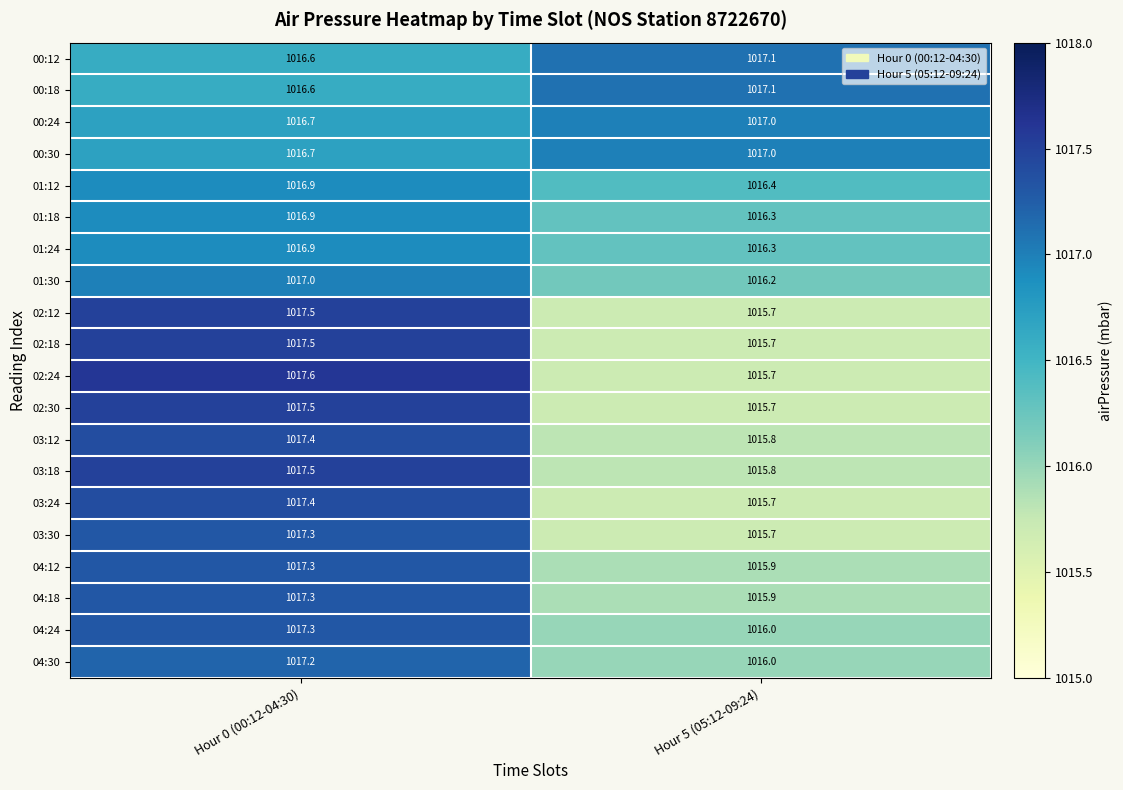

Which label corresponds to the smallest value in the chart?

Hour 5 (05:12-09:24)